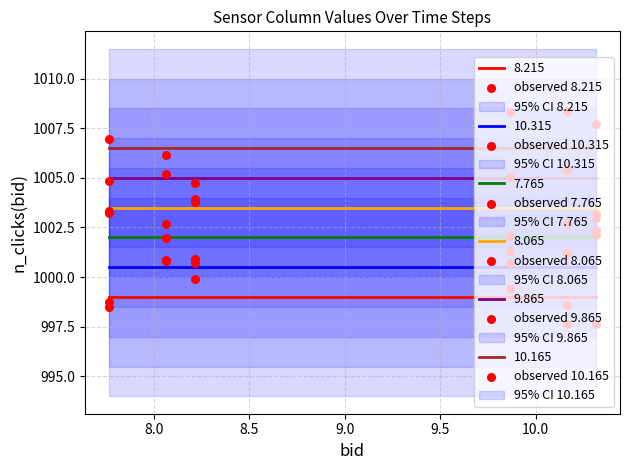

True or false: 8.065 and 7.765 intersect in this chart.

False